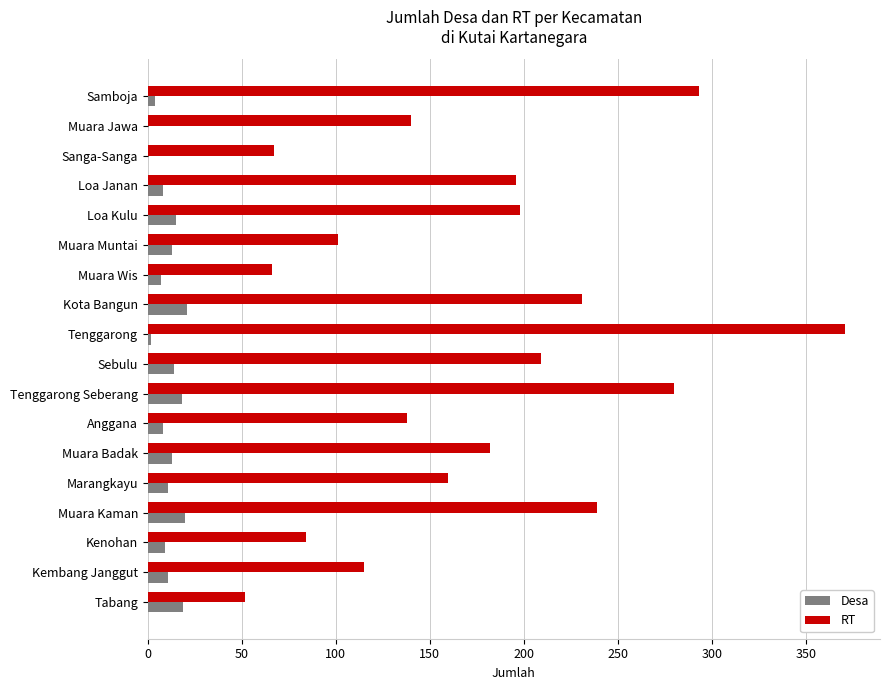

What is the maximum value for Desa?

21